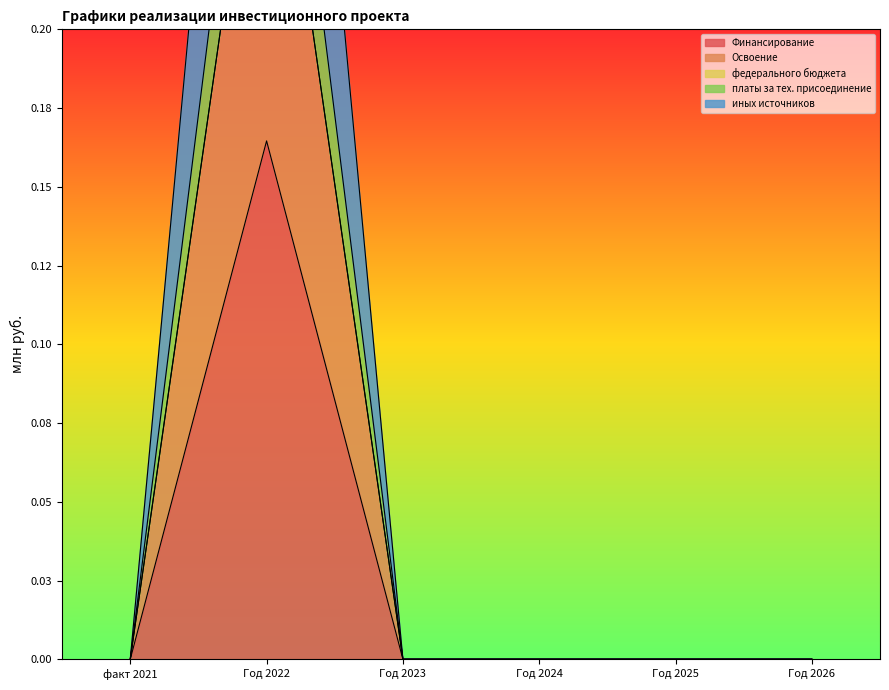

At which category does платы за тех. присоединение reach its first local peak?

Год 2022